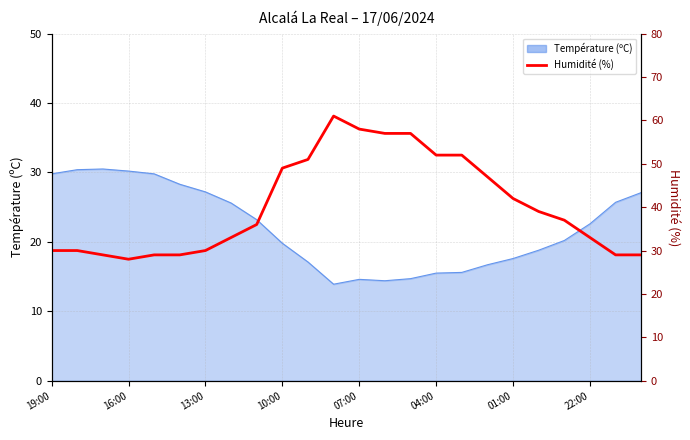

True or false: the data shows 24 at 13.

False